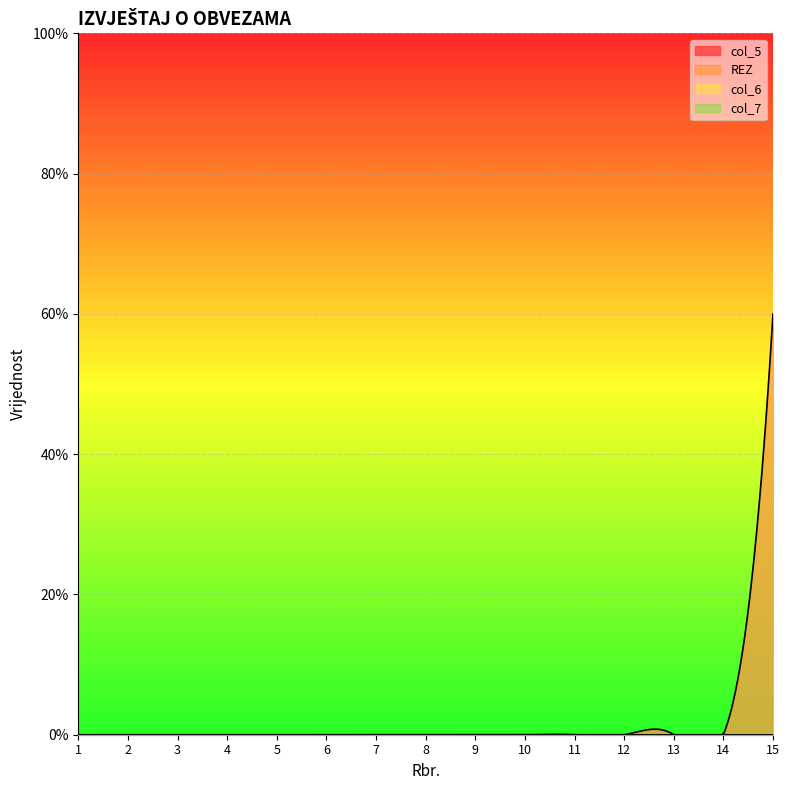

How many lines are shown in the chart?

4